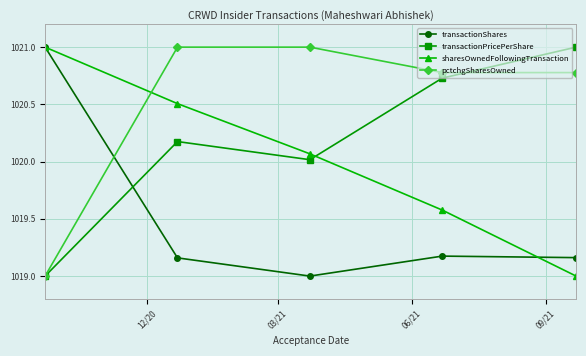

Which series has the largest total across all categories?

pctchgSharesOwned